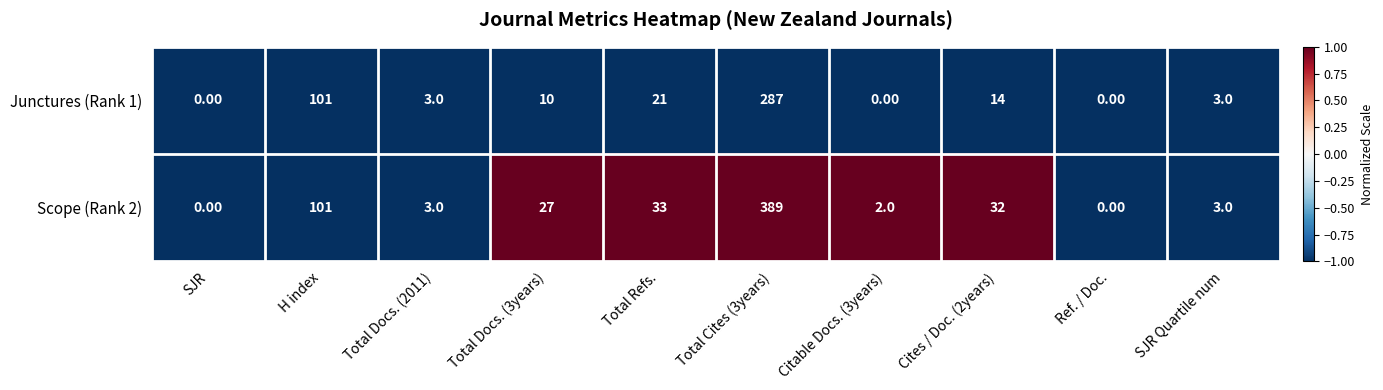

Rank the series by their maximum value, from highest to lowest.

Scope (Rank 2), Junctures (Rank 1)